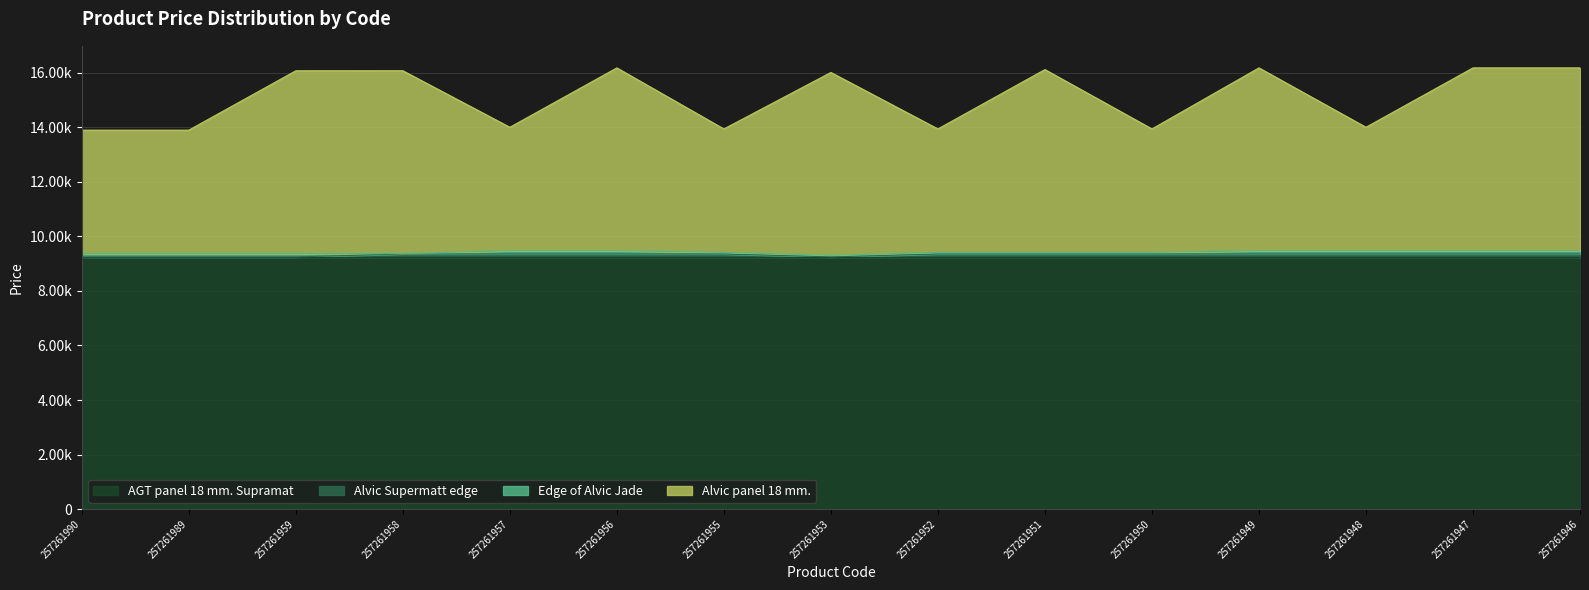

How many interior local valleys does the Alvic panel 18 mm. series have?

5